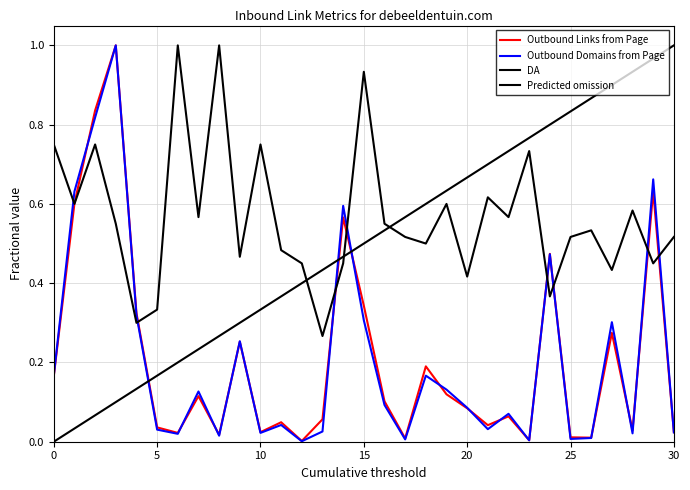

What is the value of the Outbound Domains from Page point at the 23rd from the left?

0.1